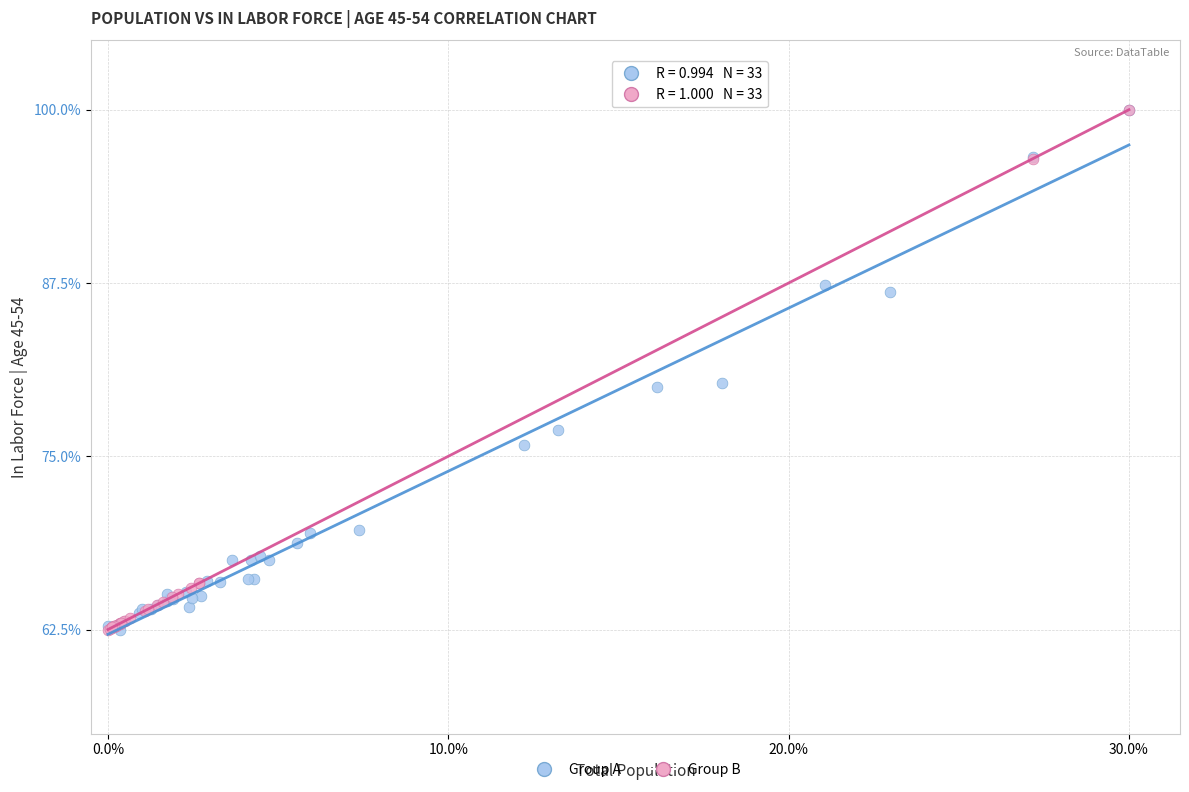

What are all the series names shown in the legend?

Group A, Group B